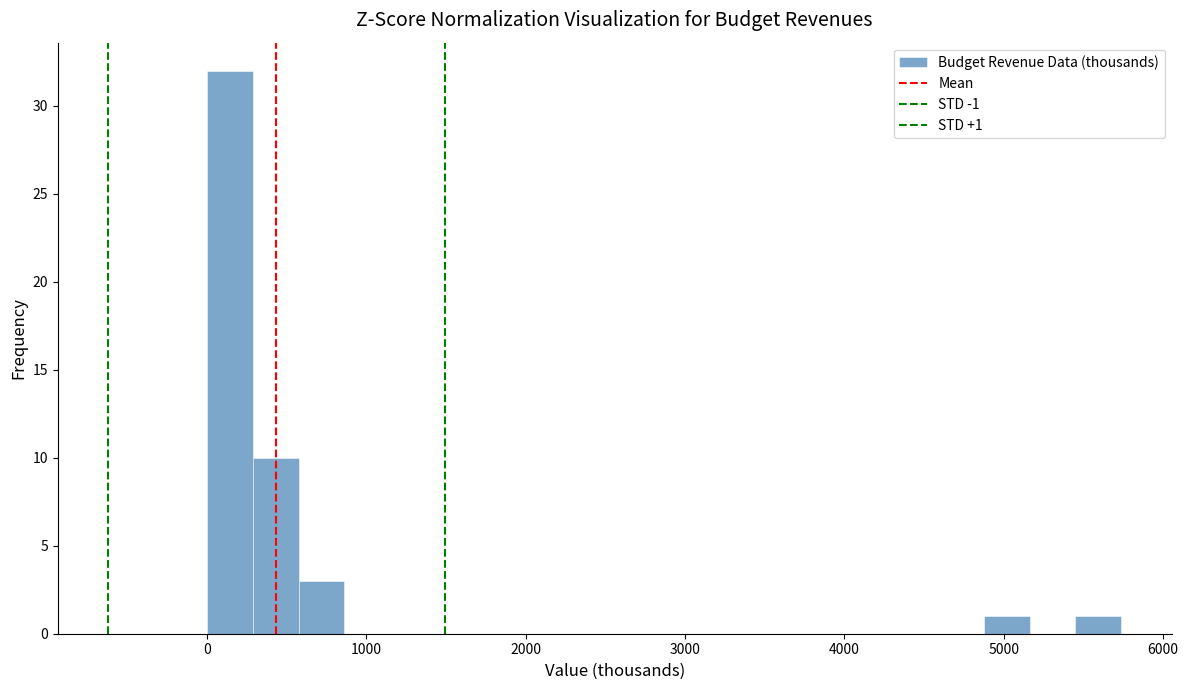

Around what value on the x-axis is the tallest bar? Give the approximate position of its centre, as read against the axis.

100